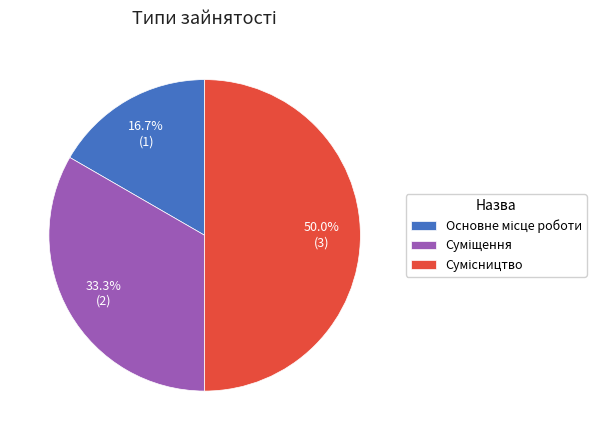

How many segments does this pie chart have?

3